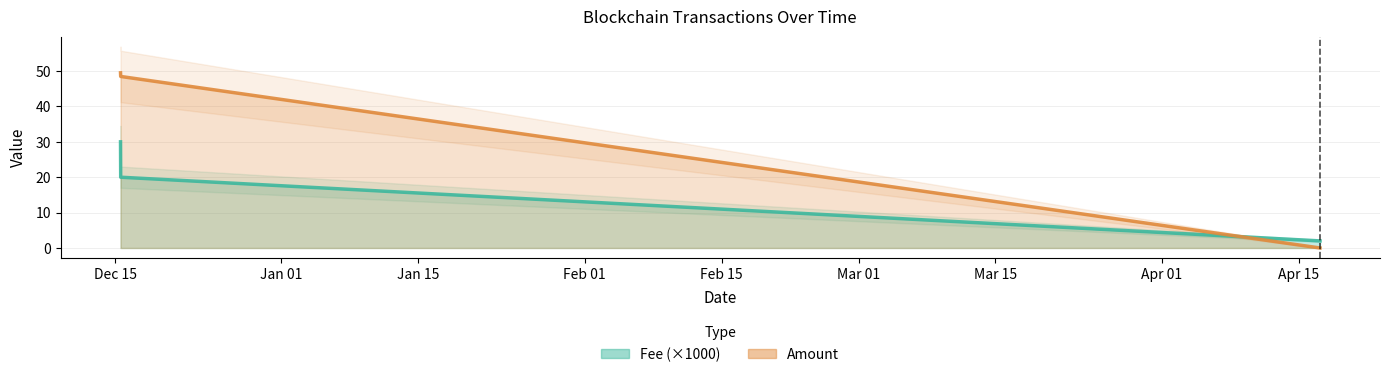

At how many categories does at least one series exceed 23?

2